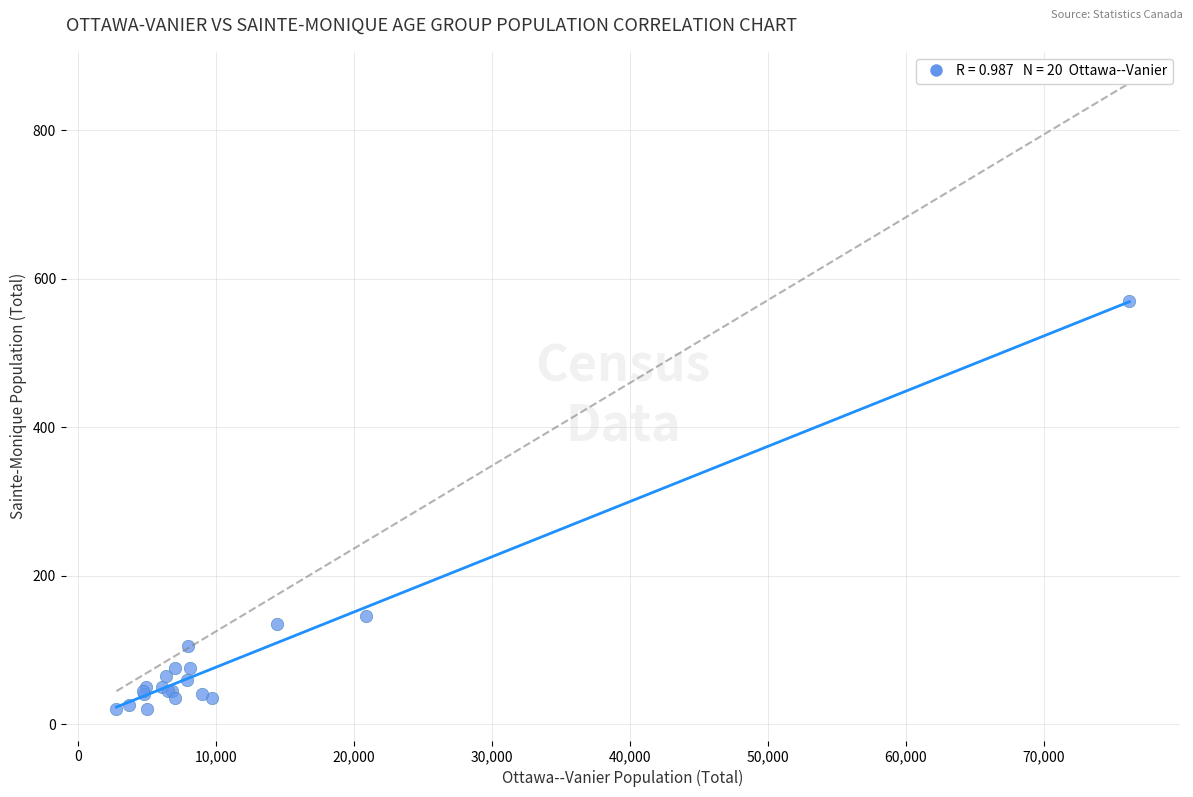

What Y value in the scatter plot is closest to 295?

145